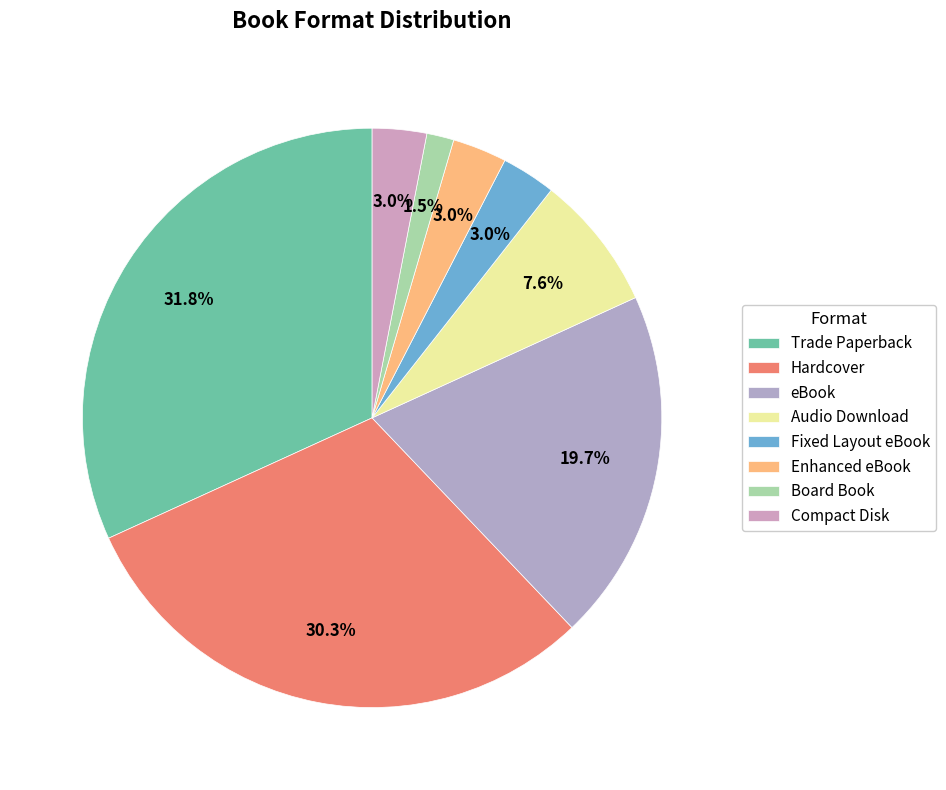

To the nearest percent, what is the average slice percentage?

12%